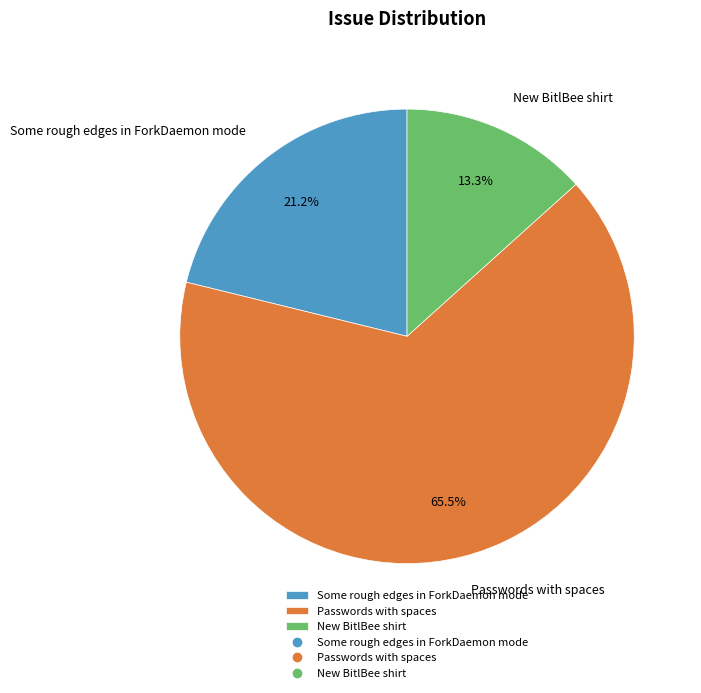

How many slices are in this pie chart?

3